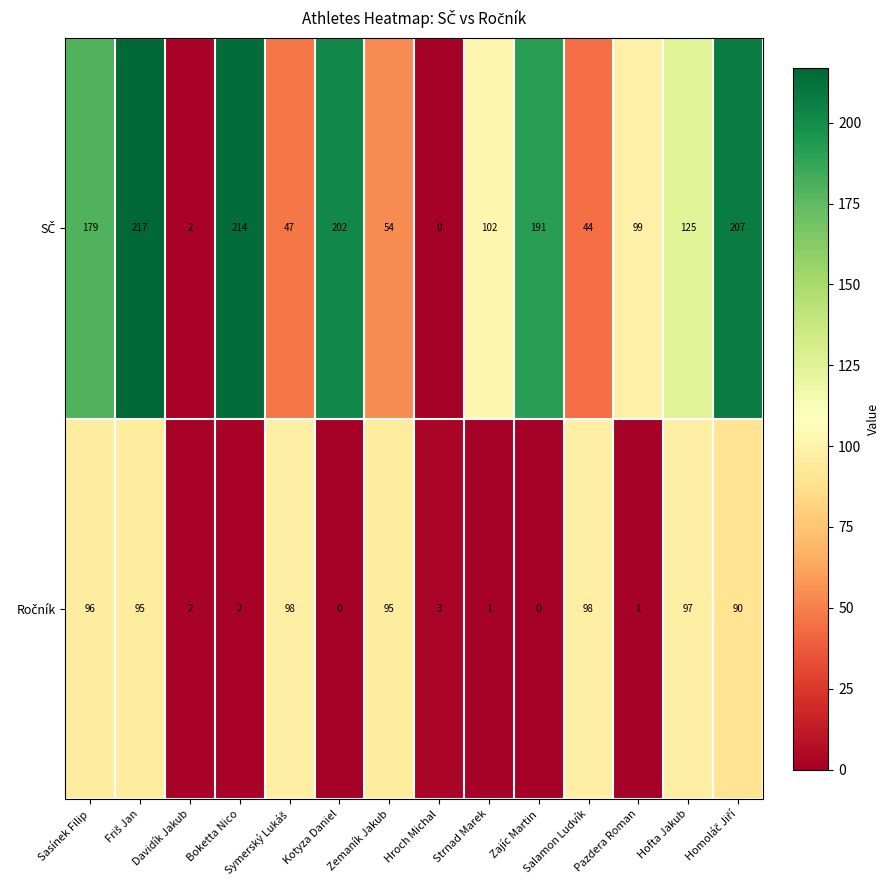

What is the total value across all series at Hofta Jakub?

222